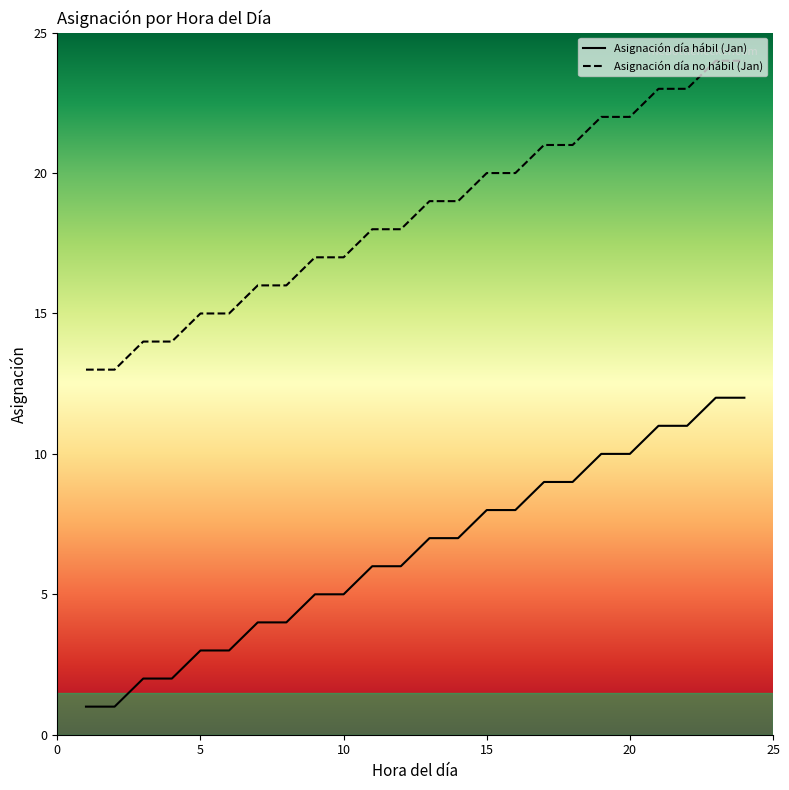

True or false: Intervalo 1 and Hora del día intersect in this chart.

False